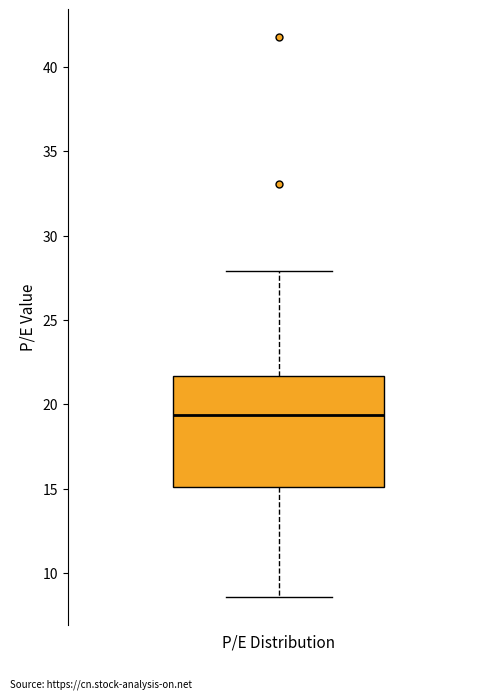

Transcribe this box plot: give where the median line is, the range the box spans, and where the two whiskers end, as read against the y-axis. The values are not printed on the chart, so give them approximately, as read against the axis.

median 19.5, box 15.0 to 21.5, whiskers 8.5 to 28.0